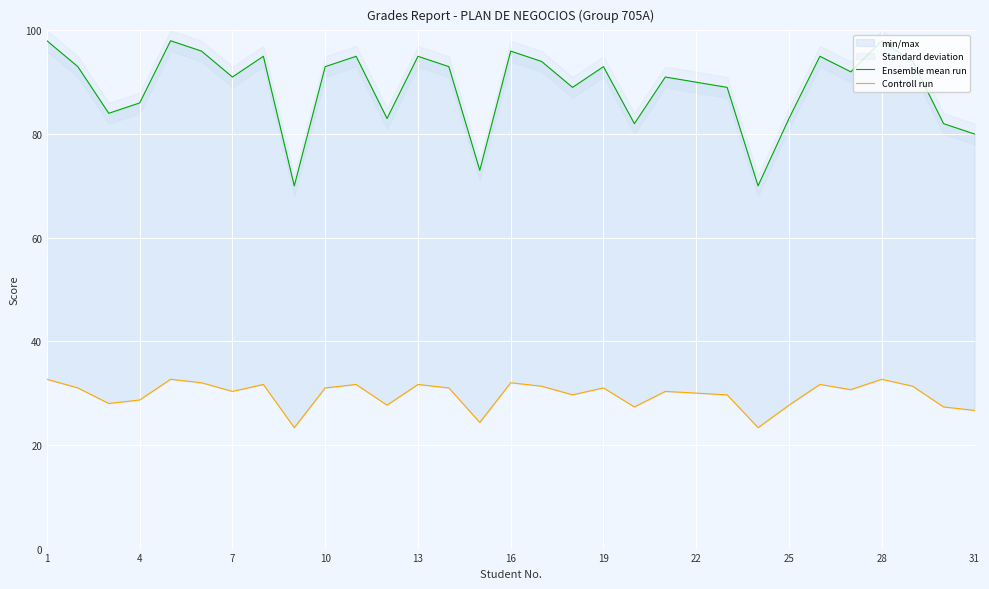

What is the value of the Ensemble mean run point at the 31st from the left?

80.0